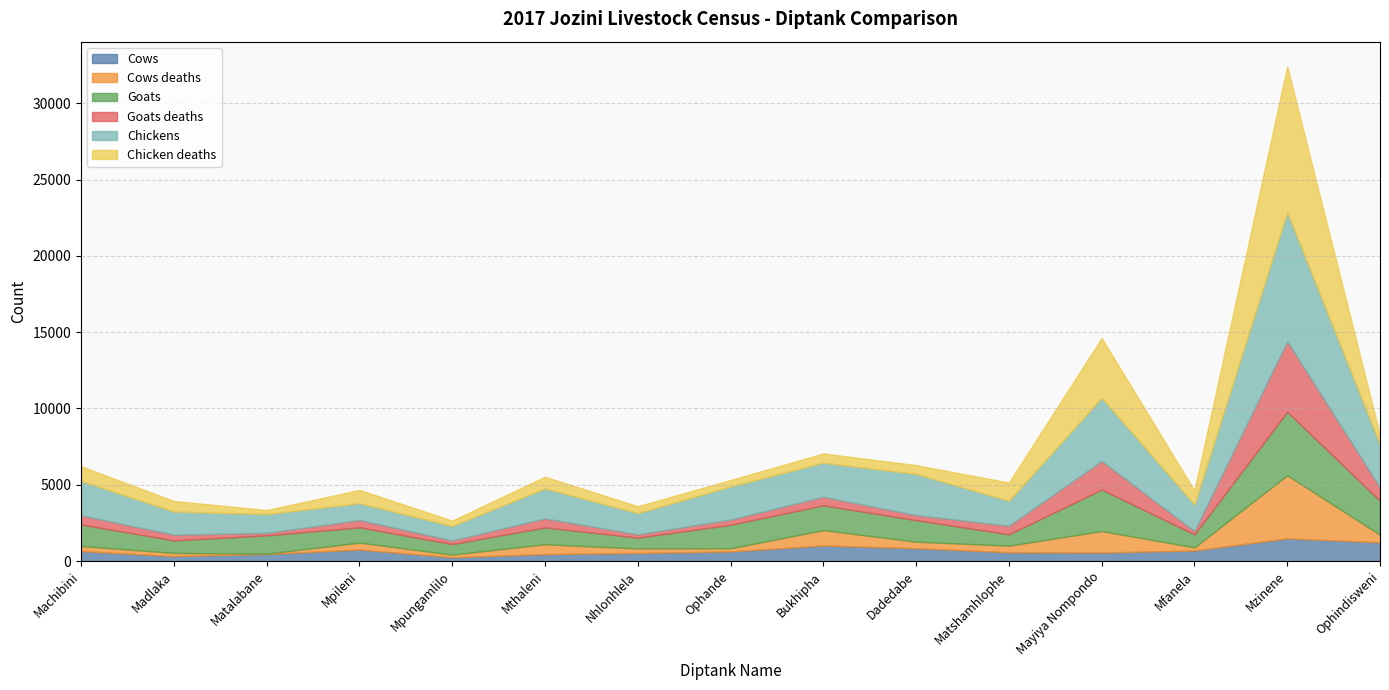

List the series in order of their peak value, lowest first.

Cows, Cows deaths, Goats, Goats deaths, Chickens, Chicken deaths